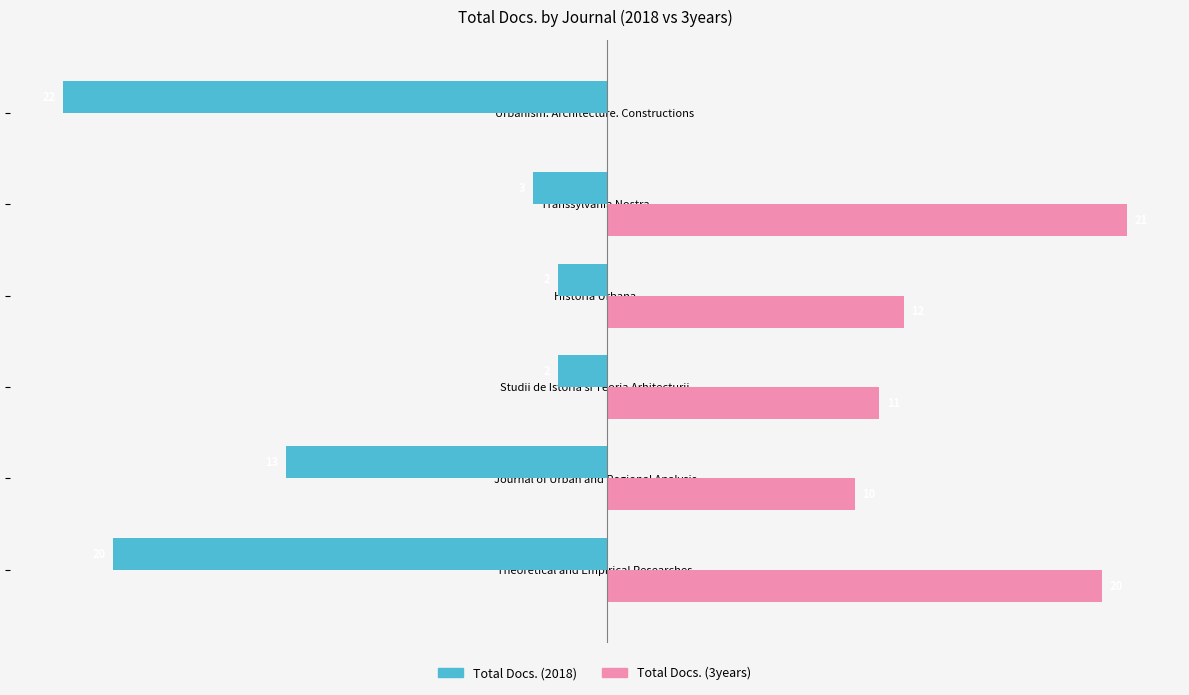

At which label does Total Docs. (3years) reach its peak?

Transsylvania Nostra